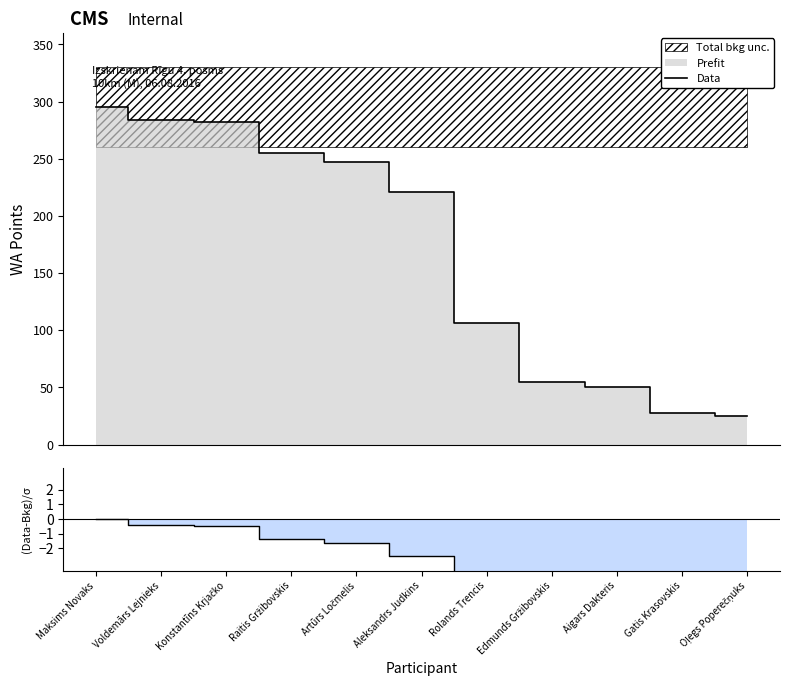

Where is the data nearest to the value 160?

Rolands Trencis